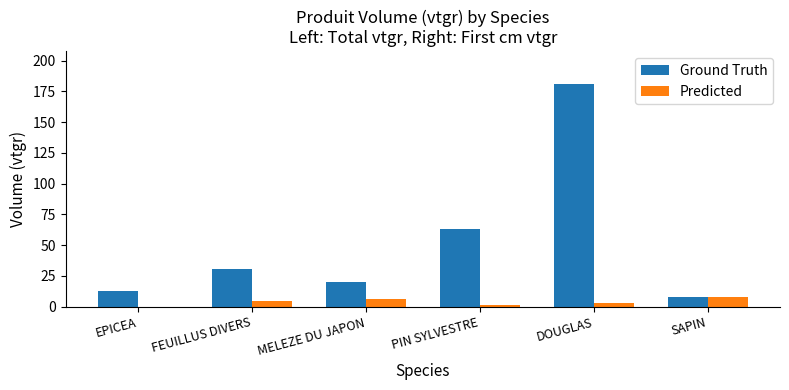

What are all the series names shown in the legend?

Ground Truth, Predicted